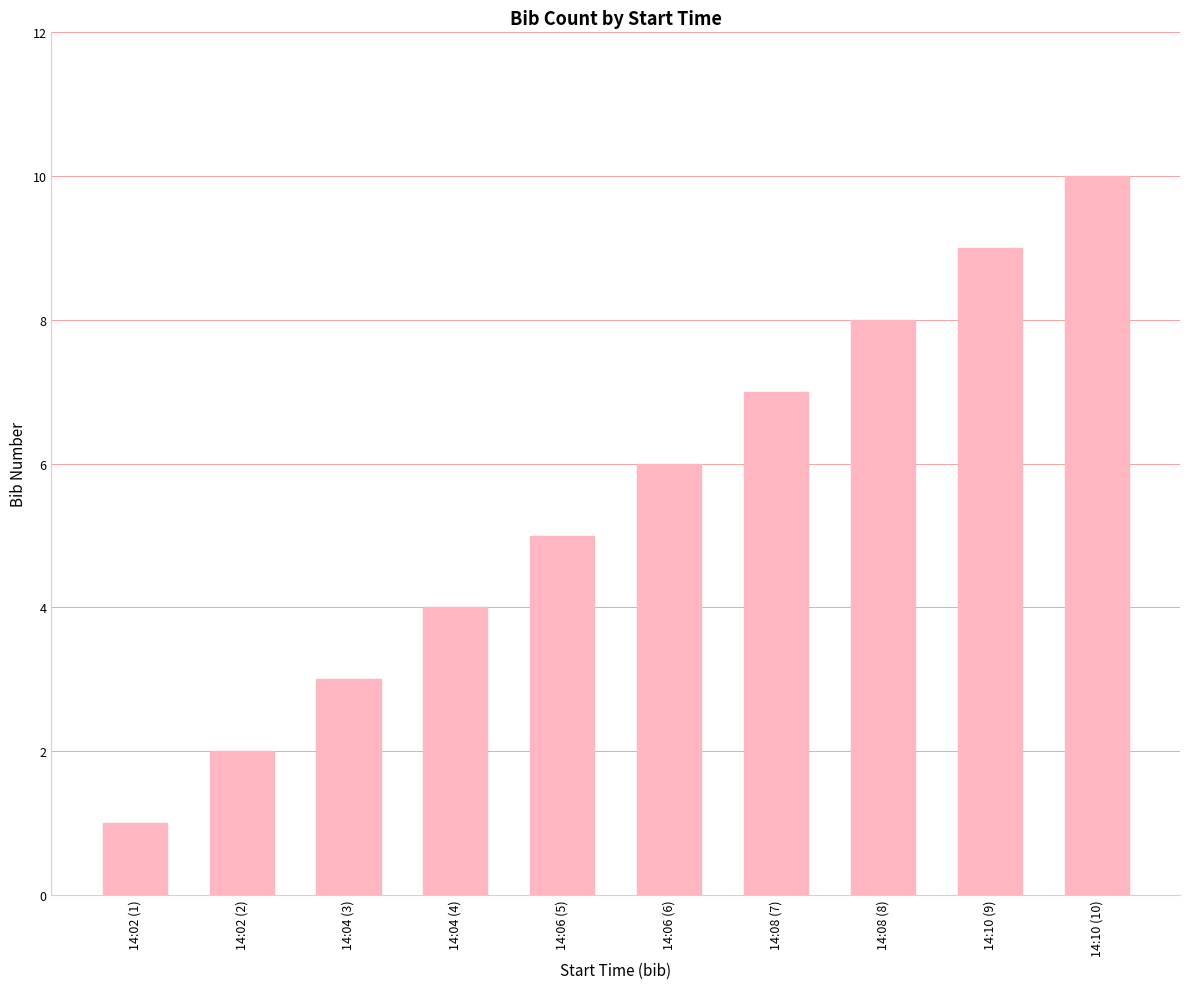

What is the difference between the second highest and minimum values?

8